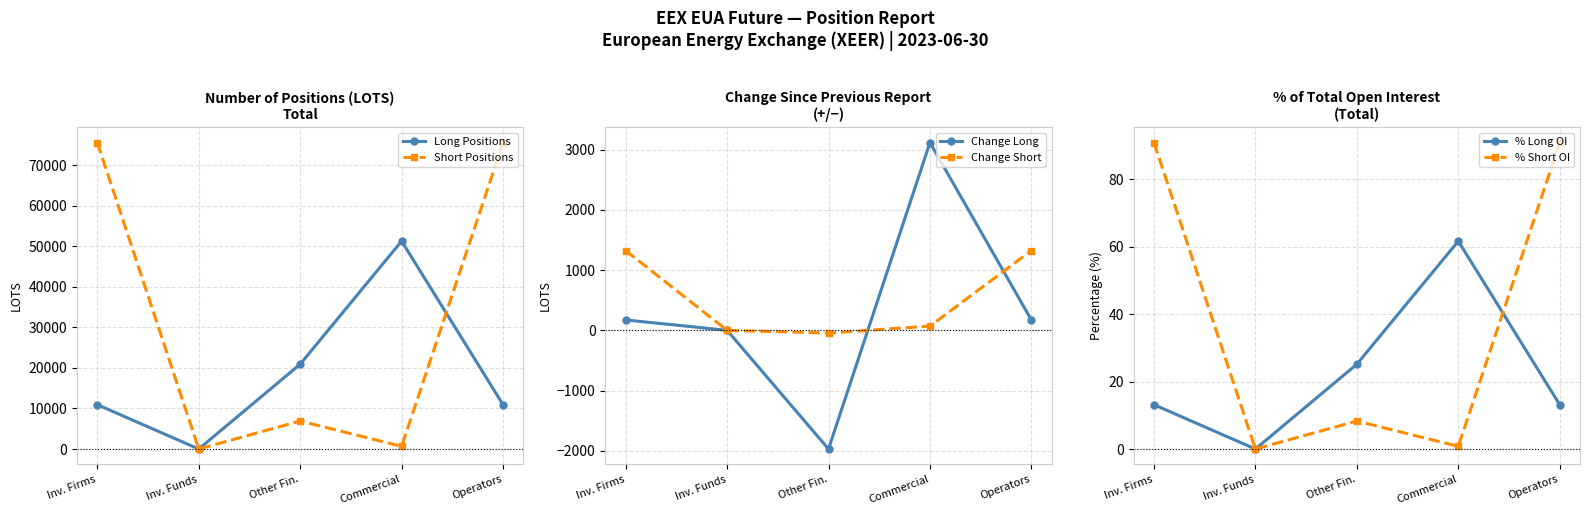

True or false: % Short OI and Short Positions intersect in this chart.

False